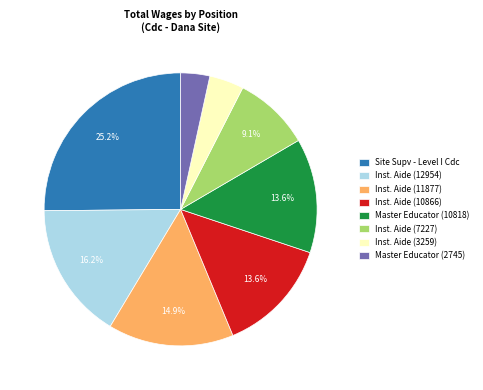

Approximately how many times larger is the value at Inst. Aide (11877) compared to Inst. Aide (12954)?

0.9